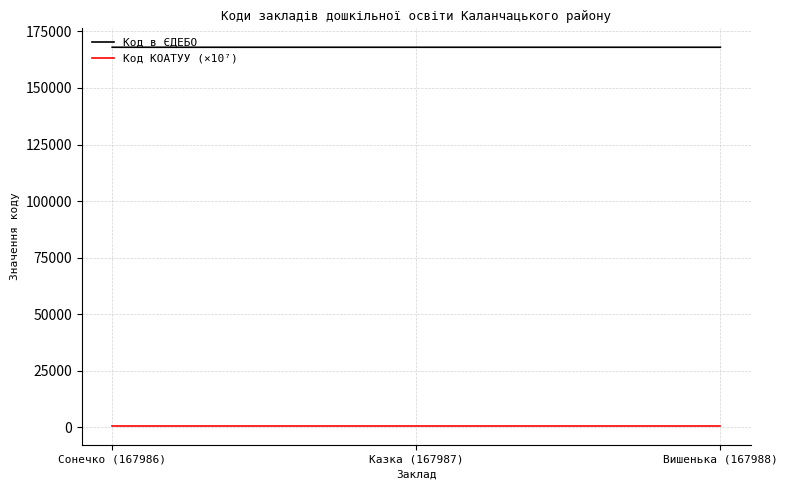

What is the difference between the Код в ЄДЕБО values at Казка (167987) and Вишенька (167988)?

1.0